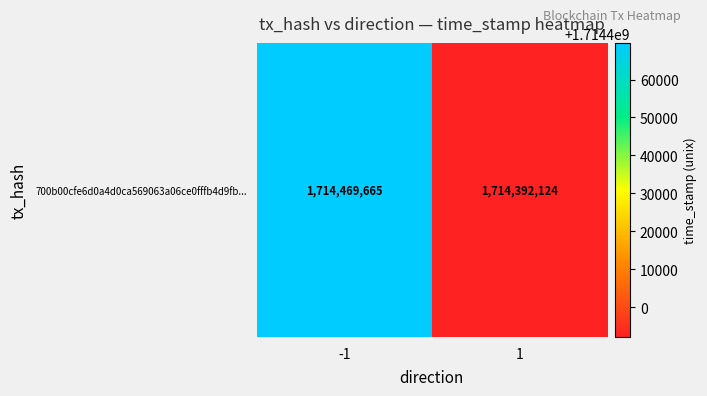

What is the maximum value shown in the chart?

1714469665